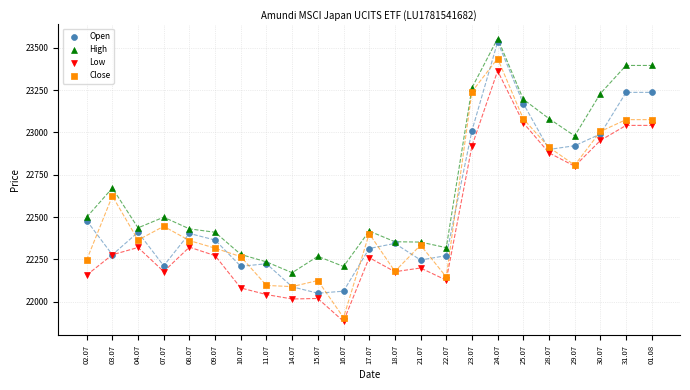

Across all series, what Y value is closest to 22719?

22671